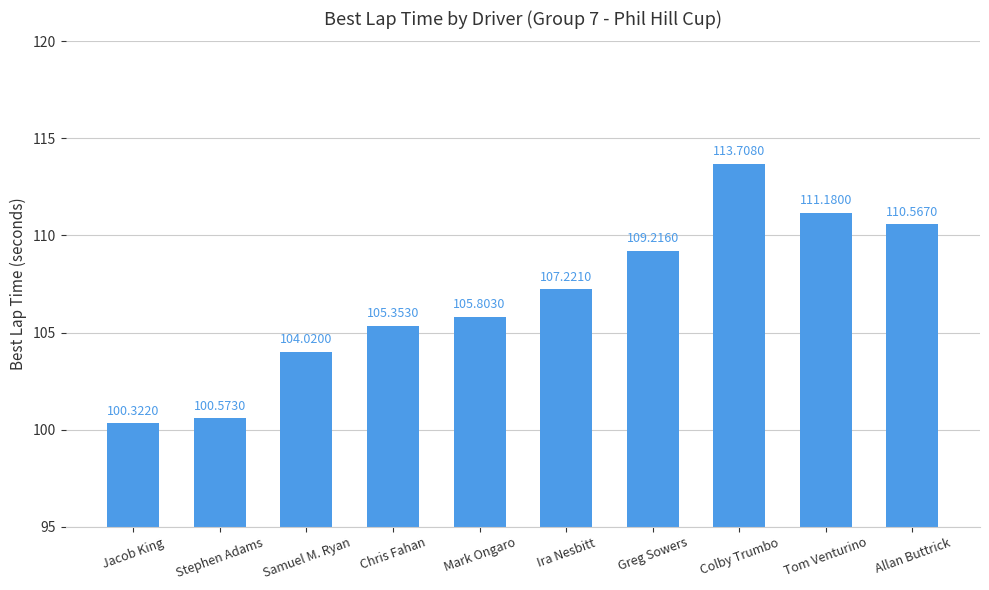

What is the sum of all values?

1068.0